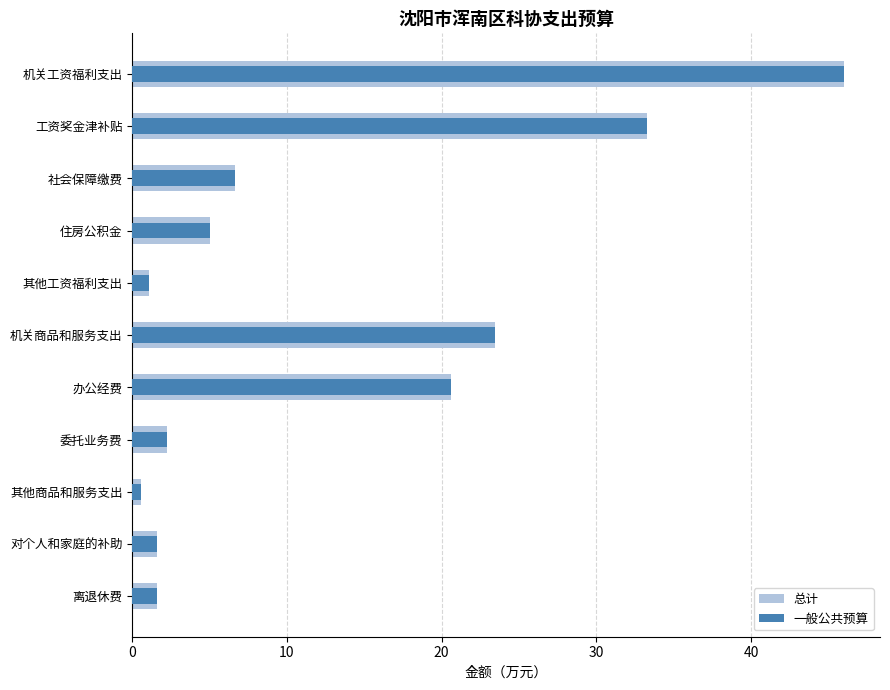

What value does the 总计 series have at 工资奖金津补贴?

33.3